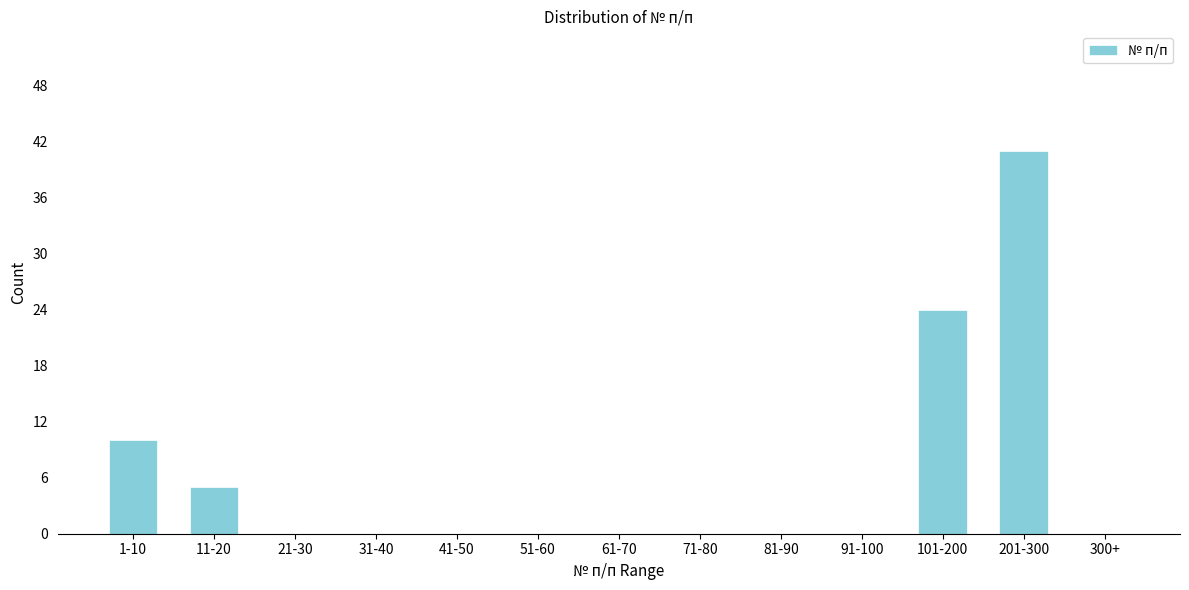

Reading left to right, list all the values displayed in this chart.

1-10=10	11-20=5	21-30=0	31-40=0	41-50=0	51-60=0	61-70=0	71-80=0	81-90=0	91-100=0	101-200=24	201-300=41	300+=0